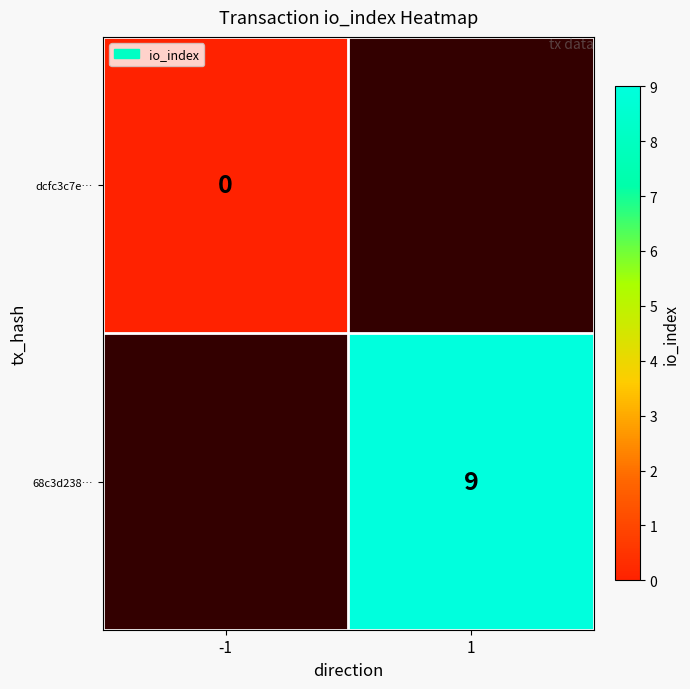

Count the number of data series in this chart.

2